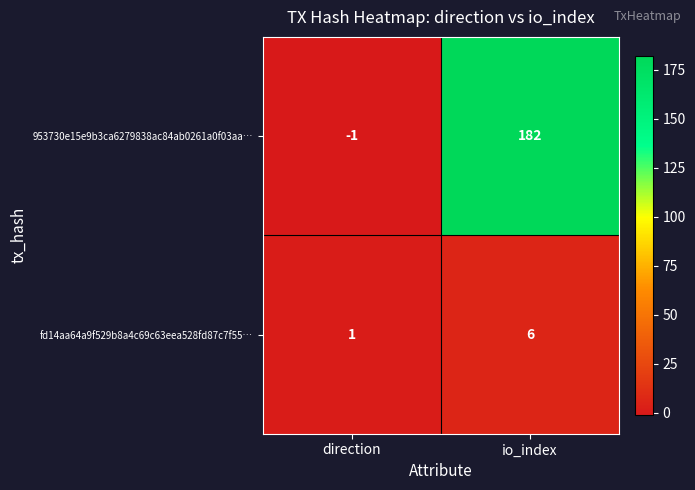

Between direction and io_index, which series saw the biggest shift?

953730e15e9b3ca6279838ac84ab0261a0f03aa…